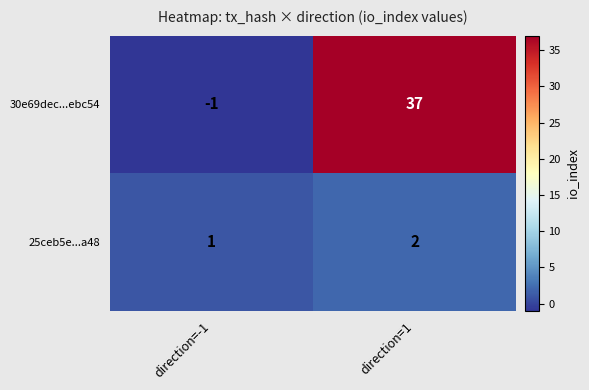

At how many categories does at least one series exceed 24?

1